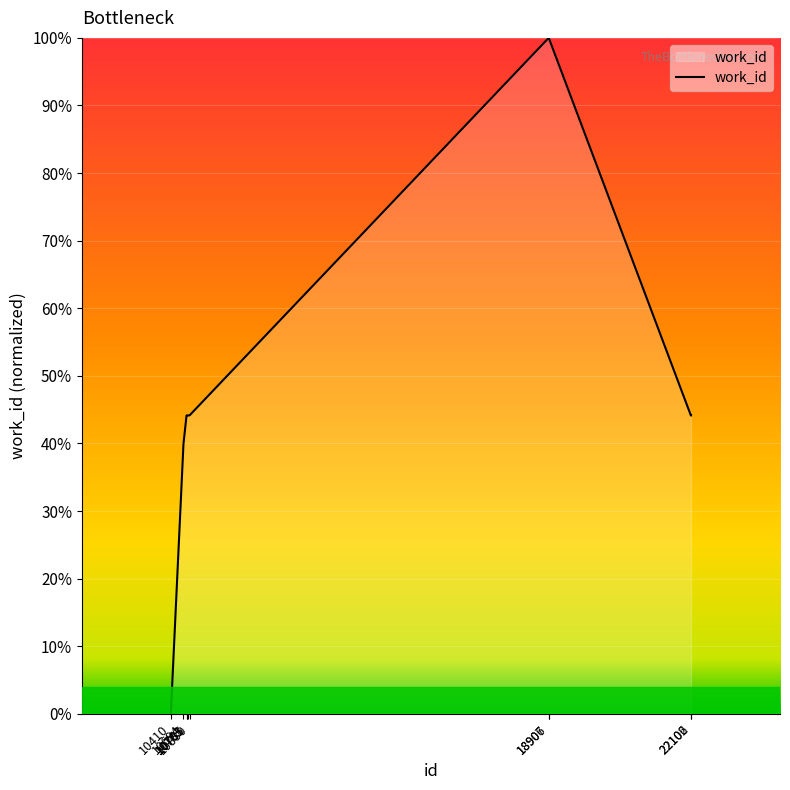

What is the sum of all values?

504.8